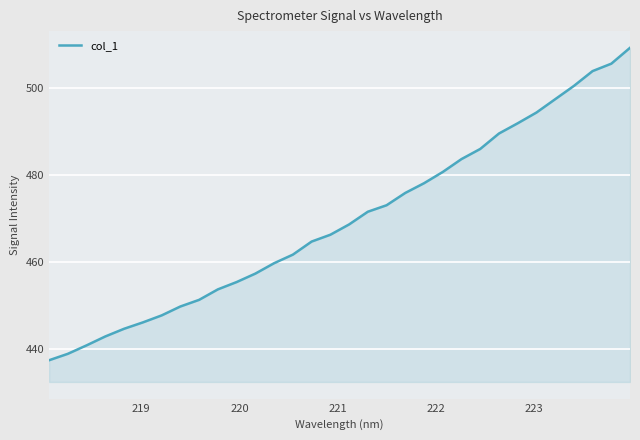

What is the greatest value displayed?

509.3